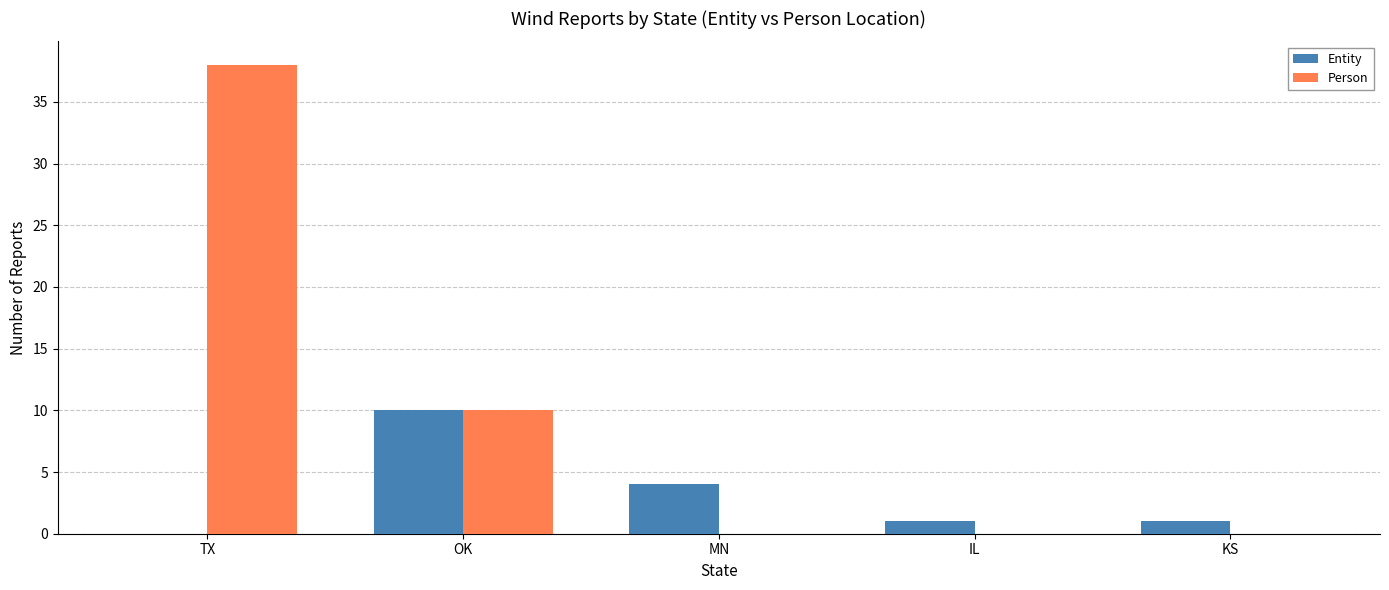

How many positive values does the Entity series have?

4